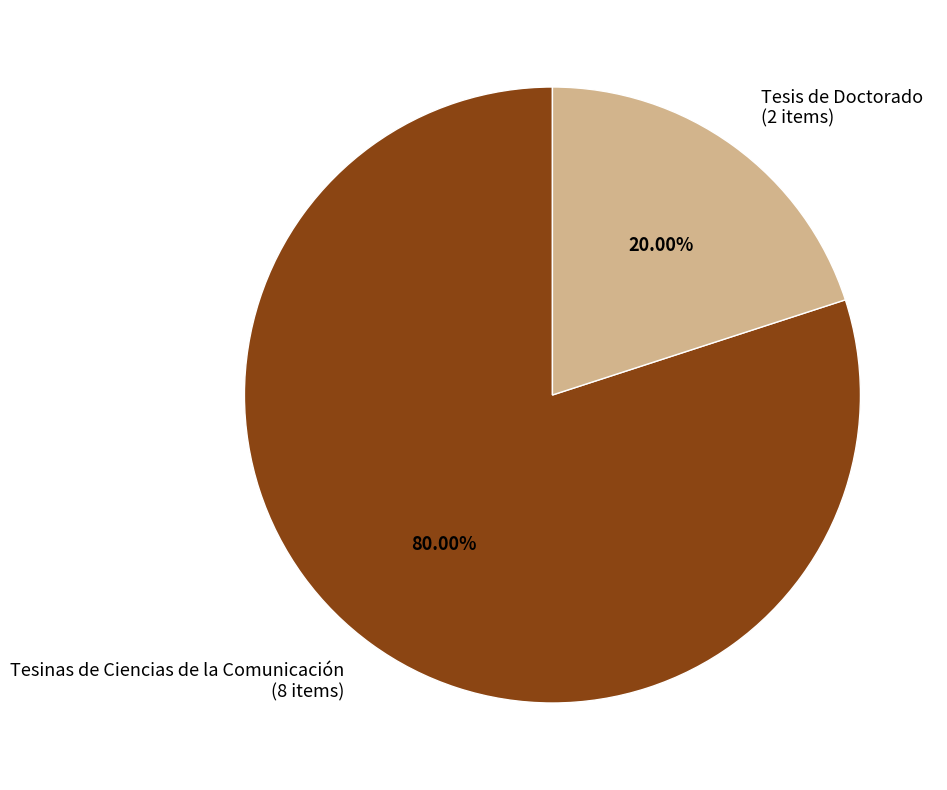

What portion of the pie excludes Tesinas de Ciencias de la Comunicación?

20.0%